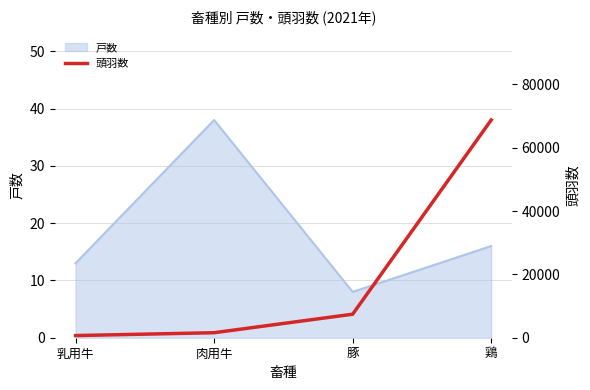

True or false: the data shows 3999 at 豚.

False